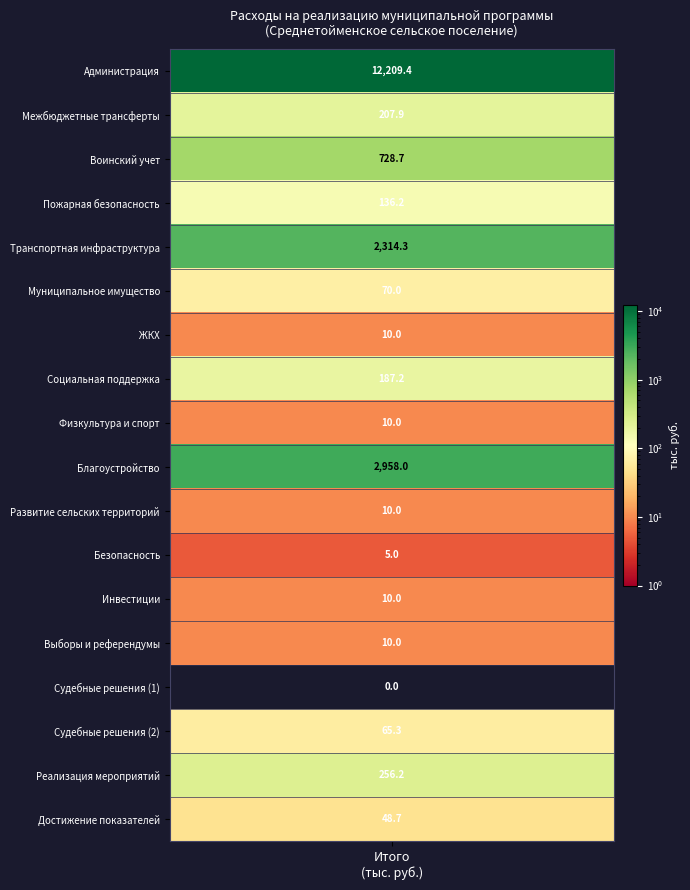

List the labels in order of value, smallest first.

15, 12, 7, 9, 11, 13, 14, 18, 16, 6, 4, 8, 2, 17, 3, 5, 10, 1